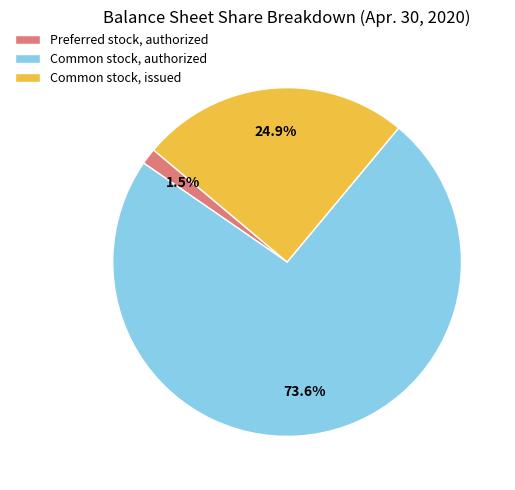

To the nearest percent, what percentage of the pie is Common stock, authorized?

74%